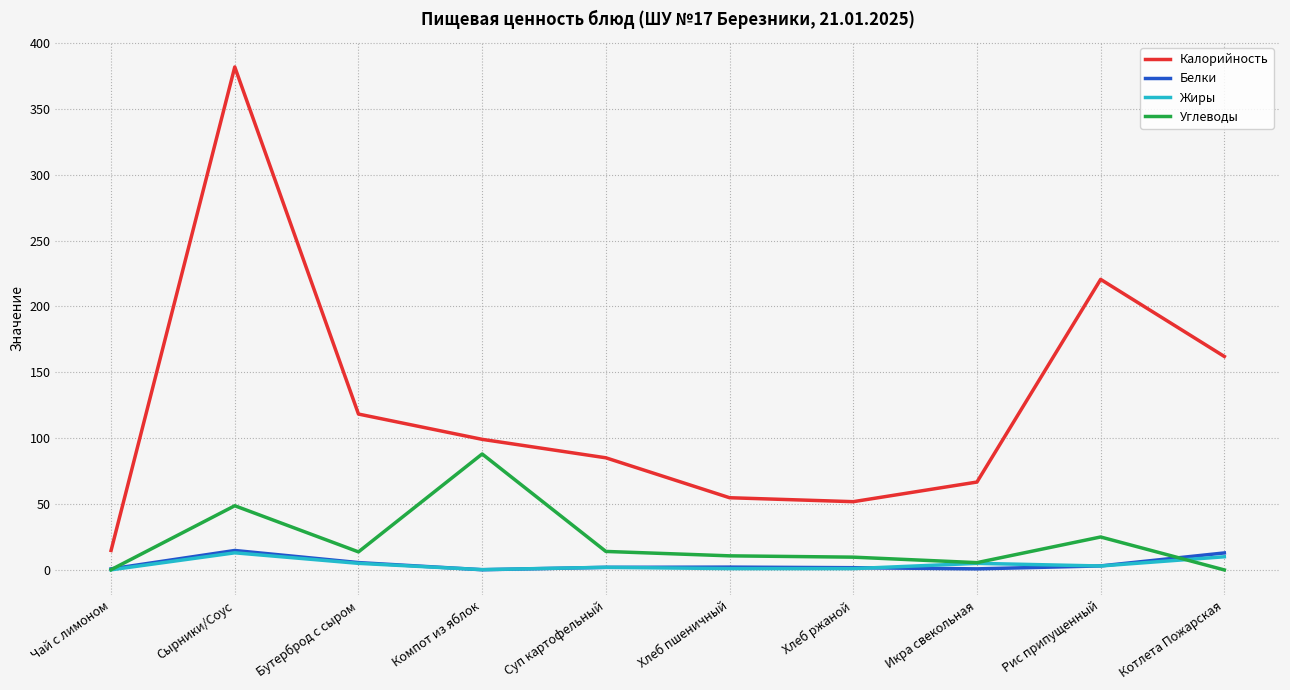

True or false: Углеводы has more than 0 interior local peaks.

True